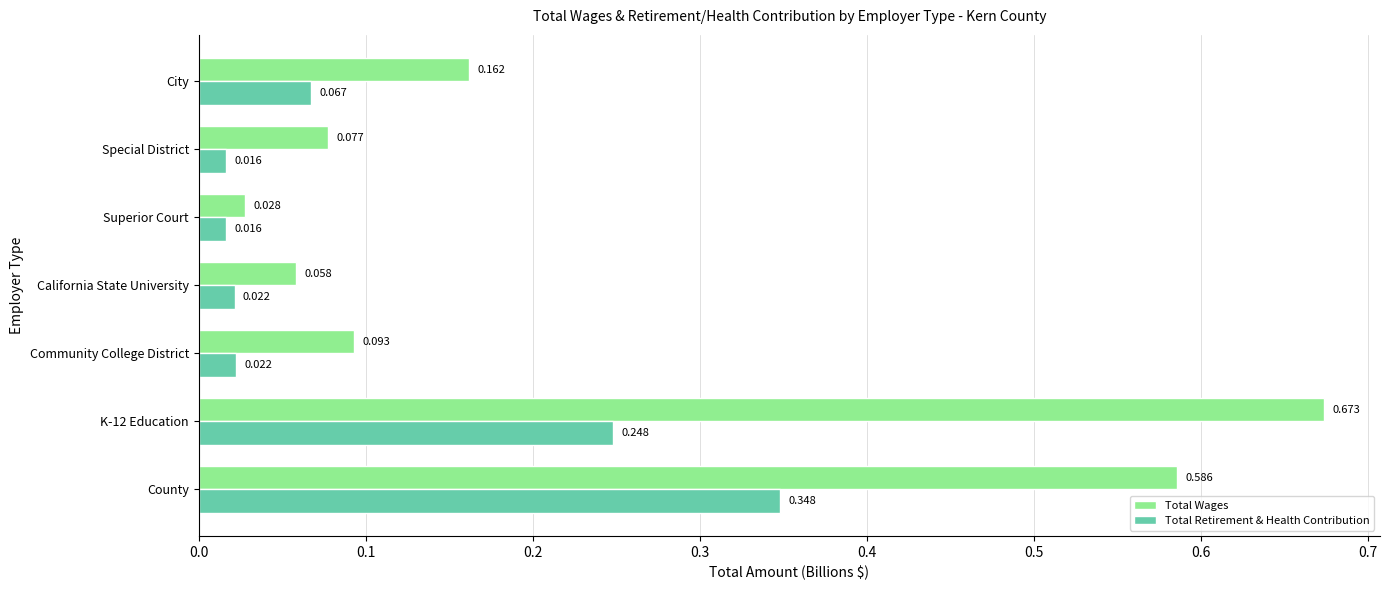

At which label does Total Retirement & Health Contribution reach its peak?

County